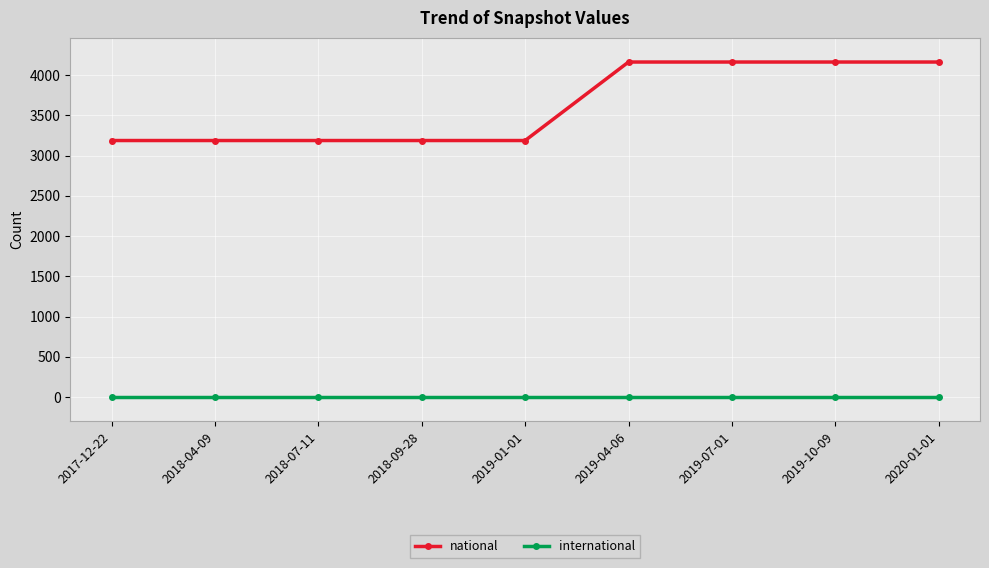

What is the difference between the second highest and minimum values in the national series?

975